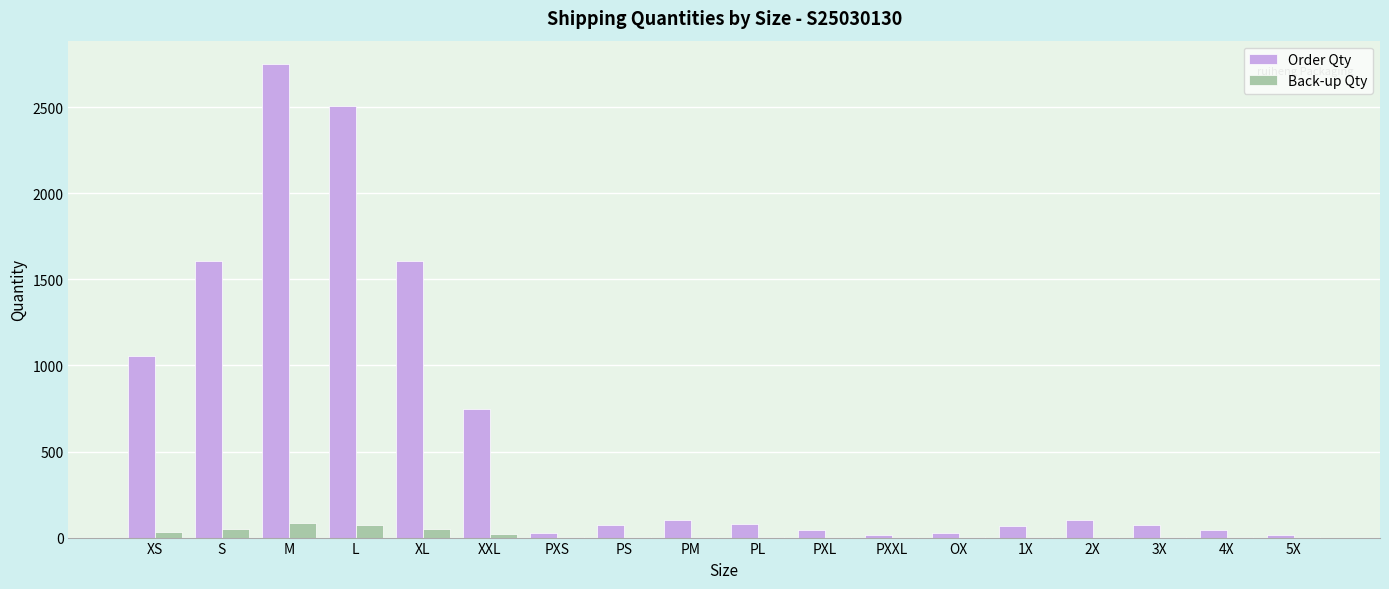

The Order Qty series shows 1082 at L. True or false?

False